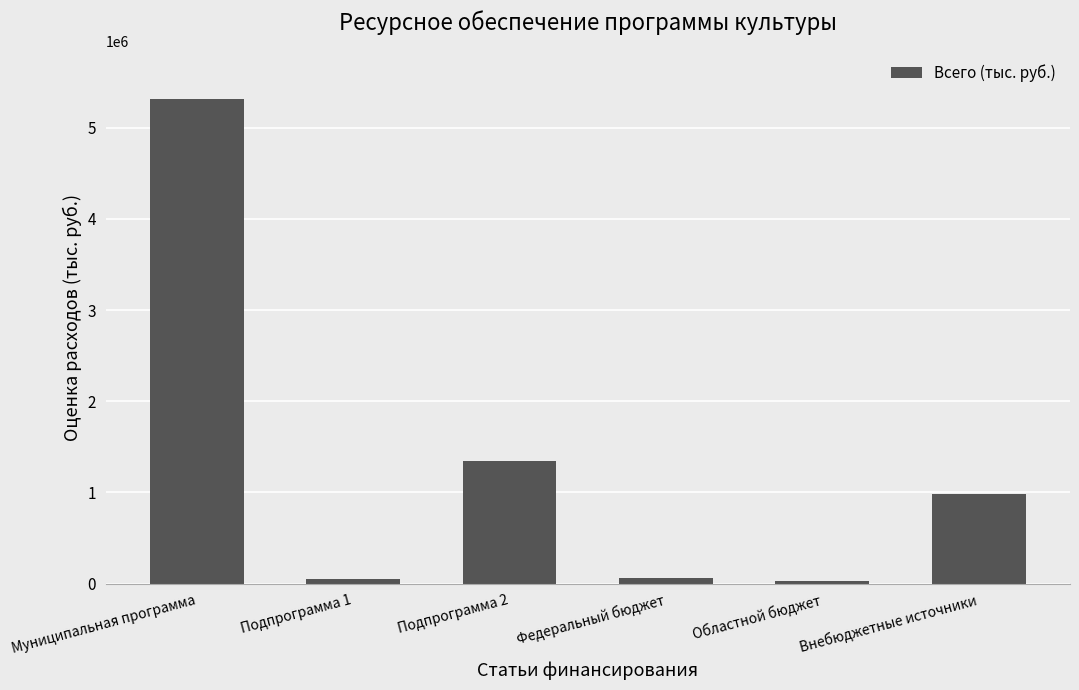

What is the difference between the values at Подпрограмма 2 and Внебюджетные источники?

358642.4